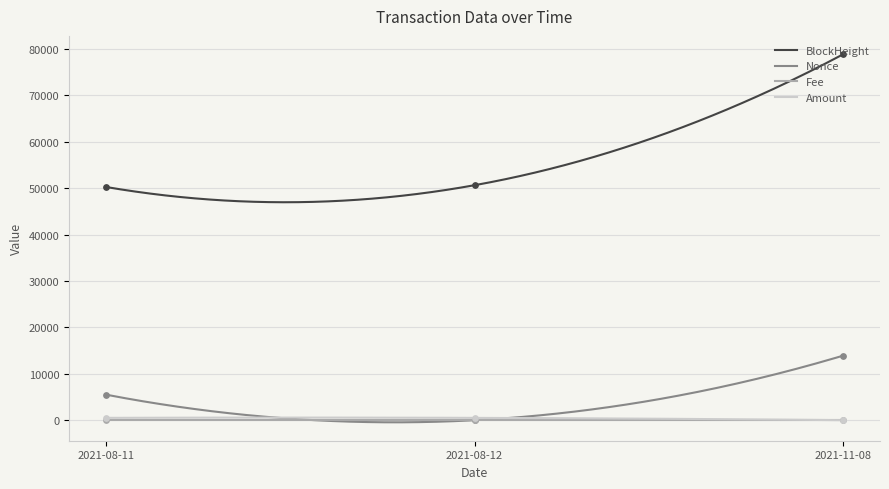

At which category is the sum across all series the highest?

2021-11-08